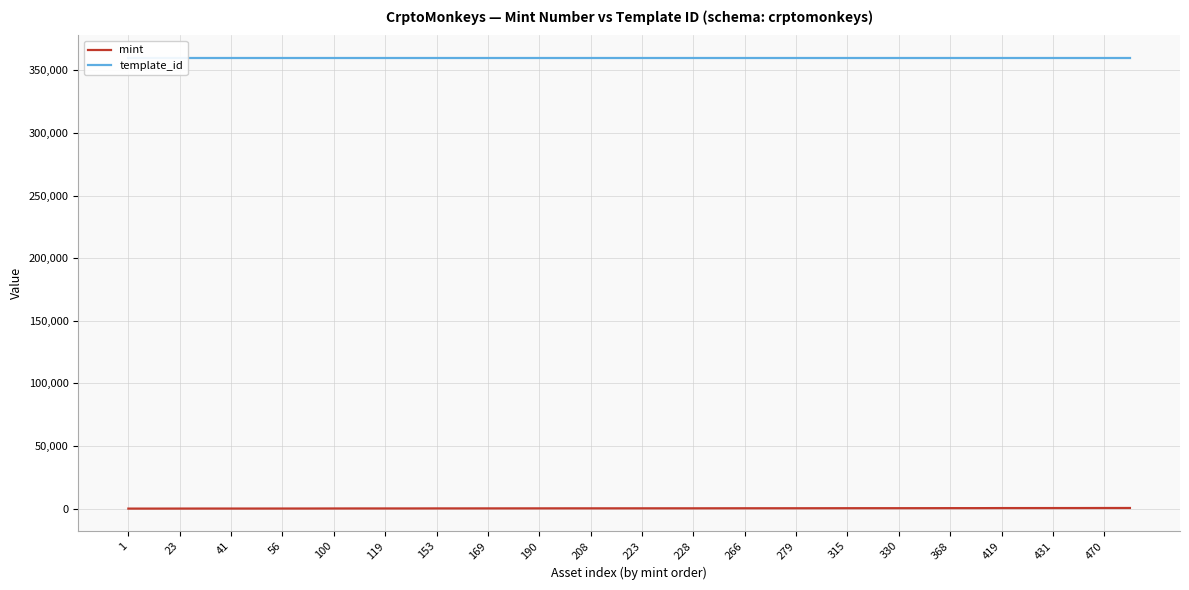

What is the difference between the highest and lowest values at 35?

359364